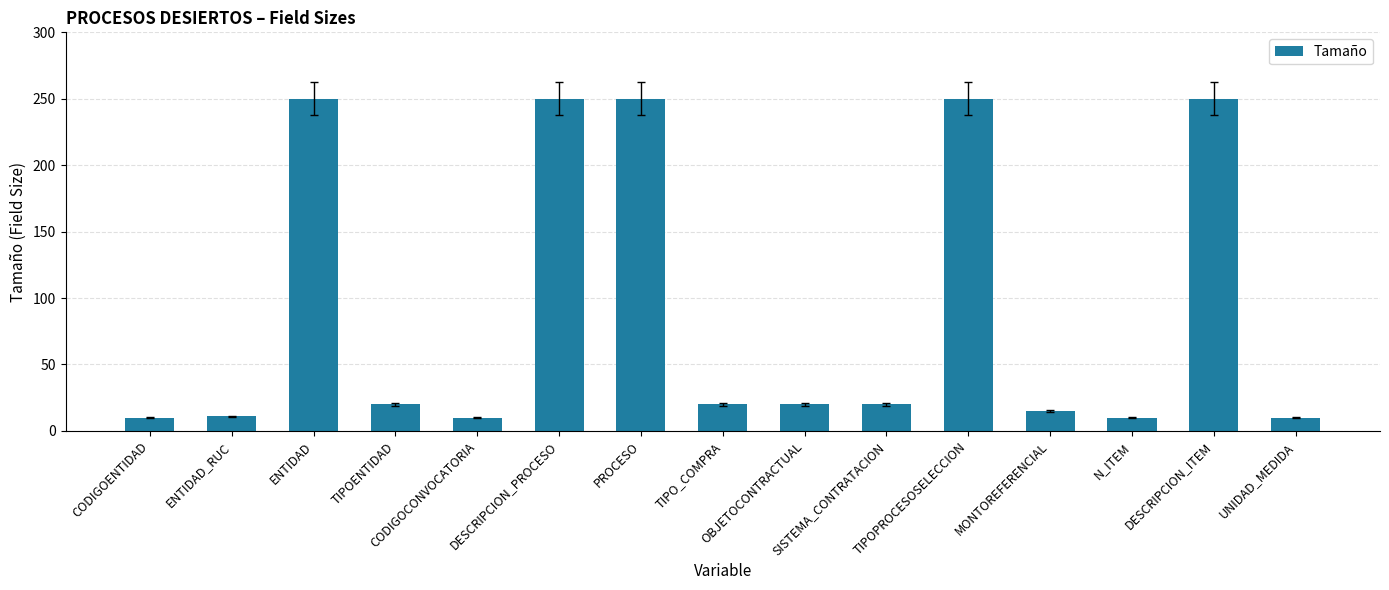

Are the bars horizontal?

No